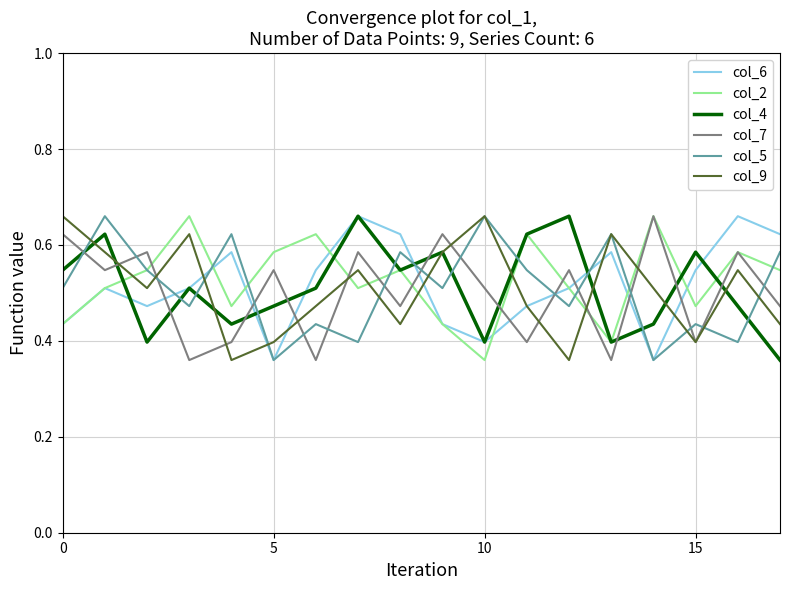

True or false: col_5 and col_7 intersect in this chart.

True